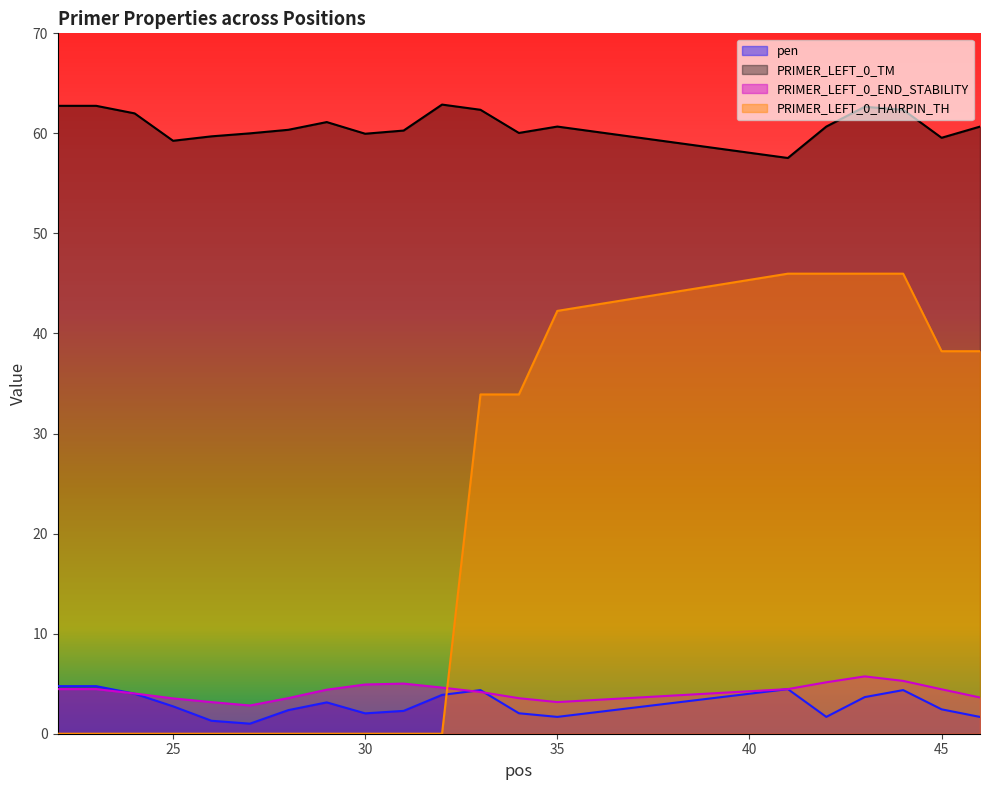

The PRIMER_LEFT_0_END_STABILITY series shows 4.5 at 26. True or false?

False